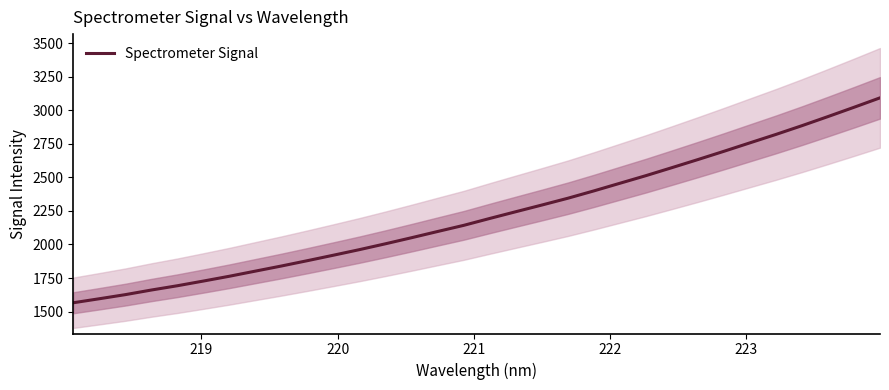

What is the average value?

2225.3